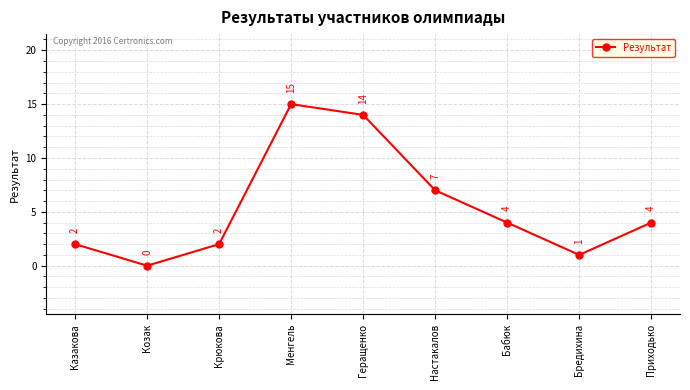

How many distinct data groups are displayed?

1